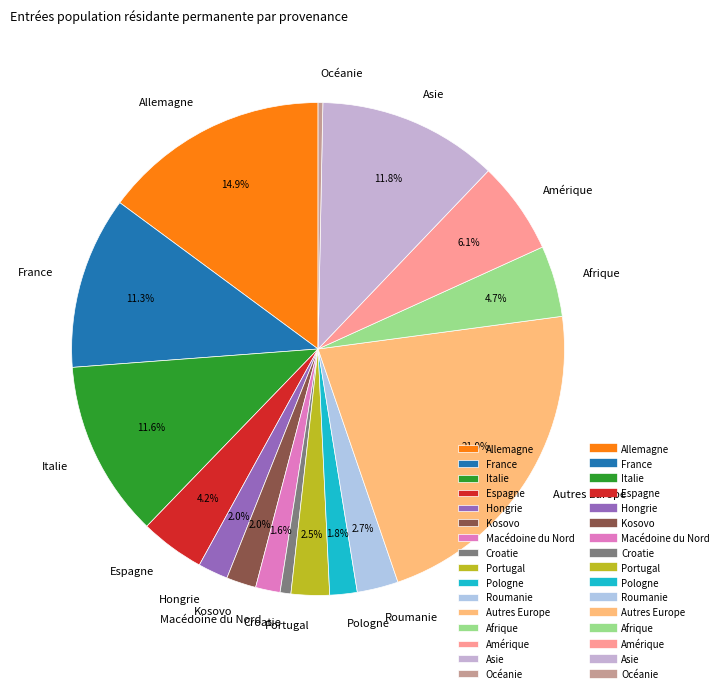

To the nearest percent, what is the difference between the largest and smallest slice percentages?

22%